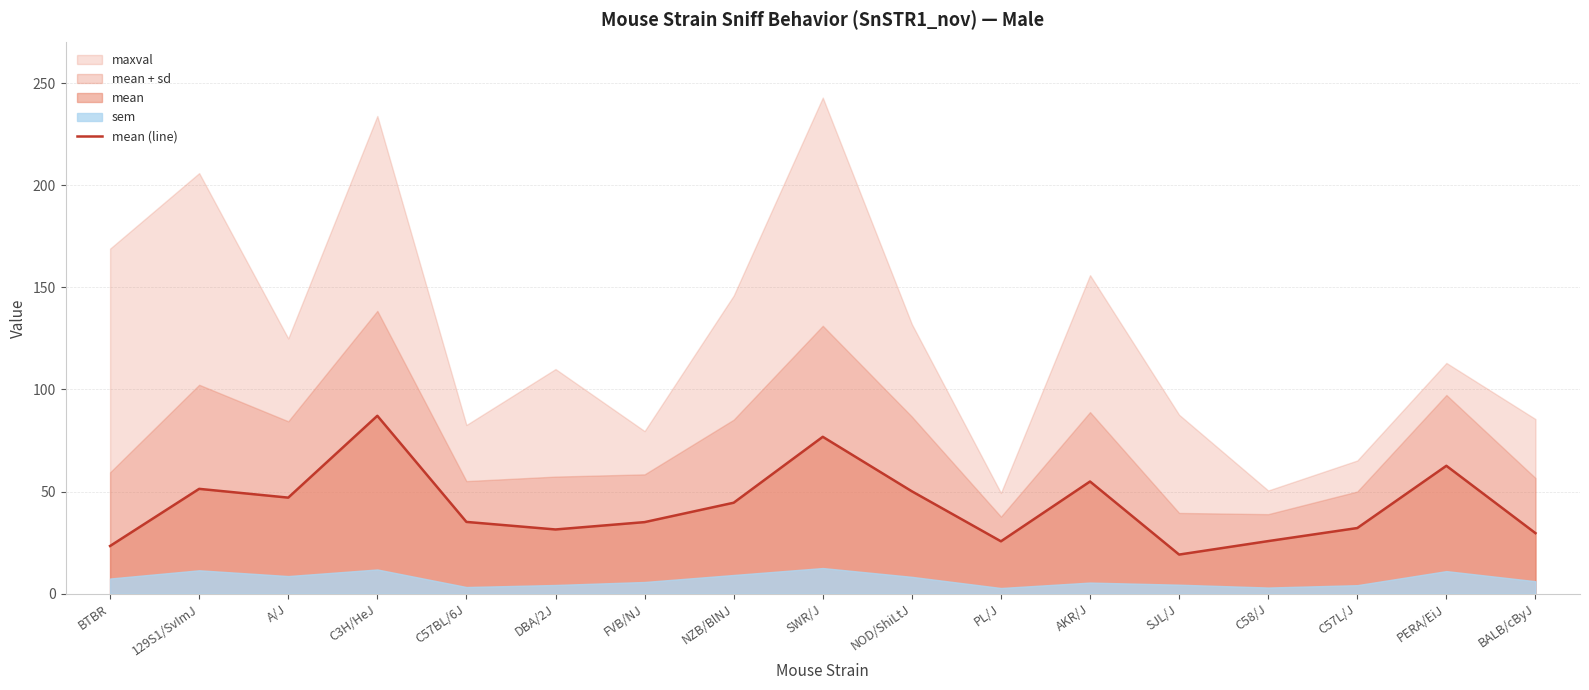

What is the label of the 4th point from the right?

C58/J